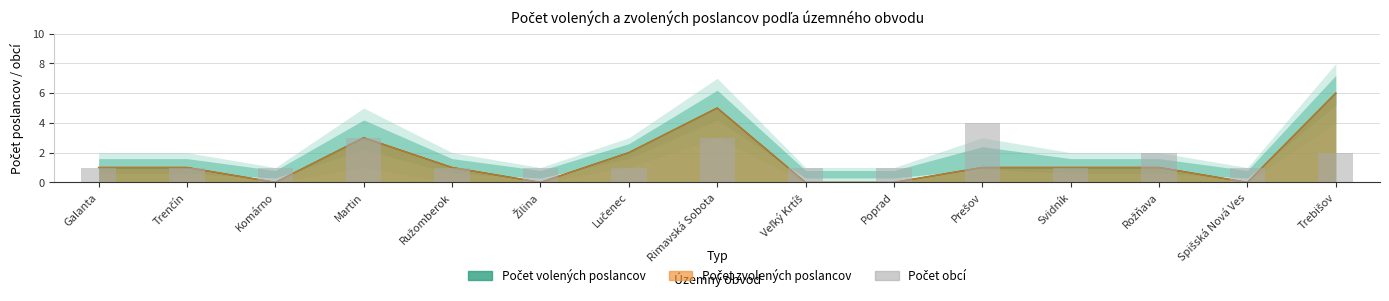

The value at Rimavská Sobota is 1. True or false?

False